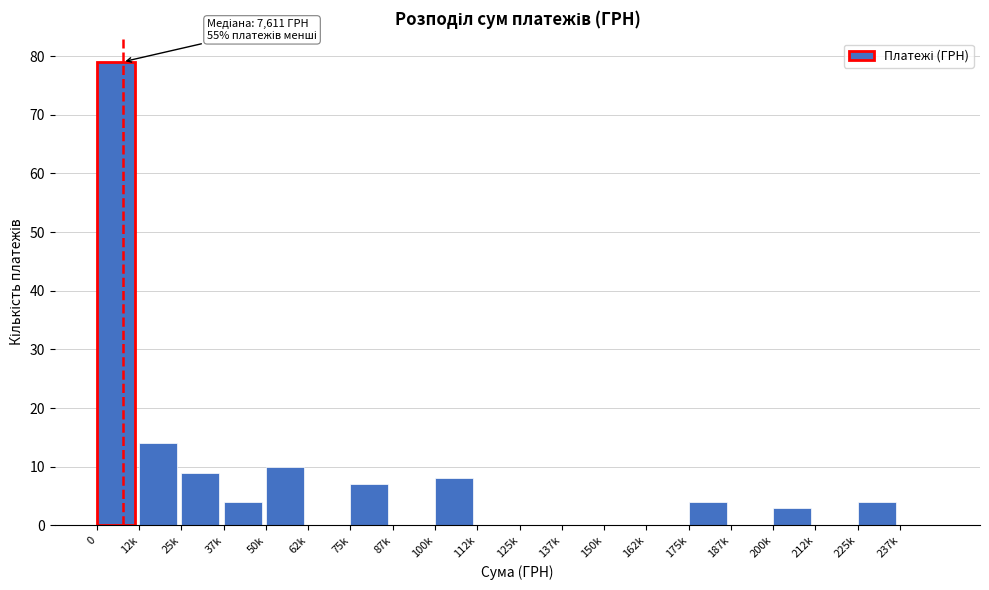

Reading left to right, extract all data points from this chart.

0=79	12k=14	25k=9	37k=4	50k=10	62k=0	75k=7	87k=0	100k=8	112k=0	125k=0	137k=0	150k=0	162k=0	175k=4	187k=0	200k=3	212k=0	225k=4	237k=0